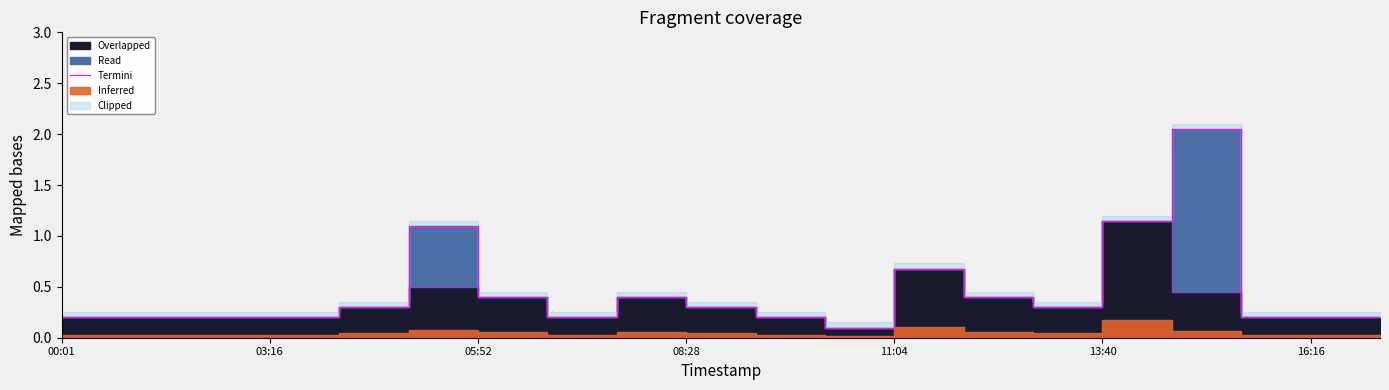

Reading left to right, transcribe all the data shown in this chart.

0.2	0.2	0.2	0.2	0.2	0.3	1.1	0.4	0.2	0.4	0.3	0.2	0.1	0.7	0.4	0.3	1.1	2.0	0.2	0.2